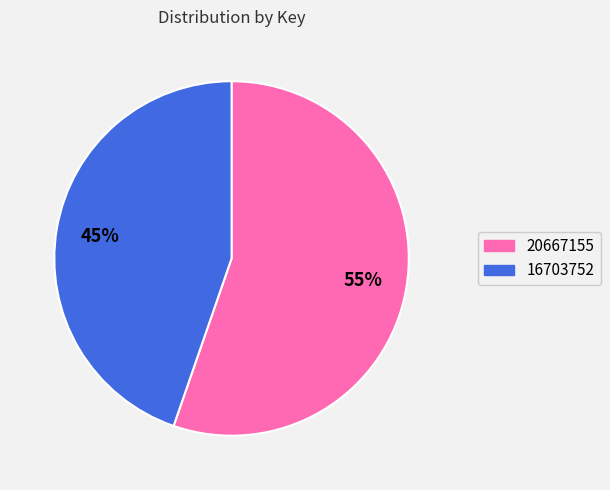

What percentage is the 20667155 slice, to the nearest percent?

55%